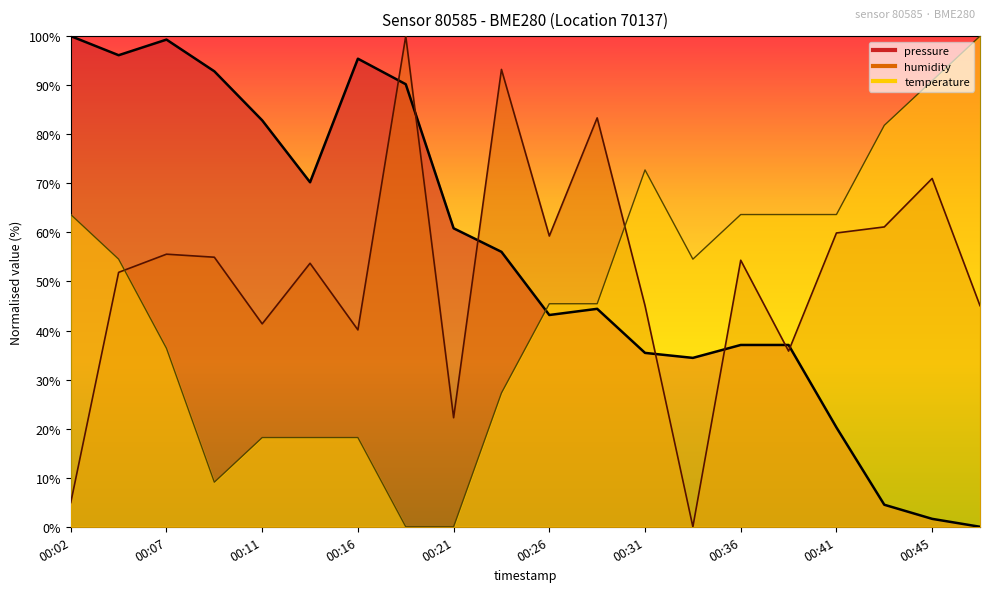

How many times do pressure and humidity cross each other?

7